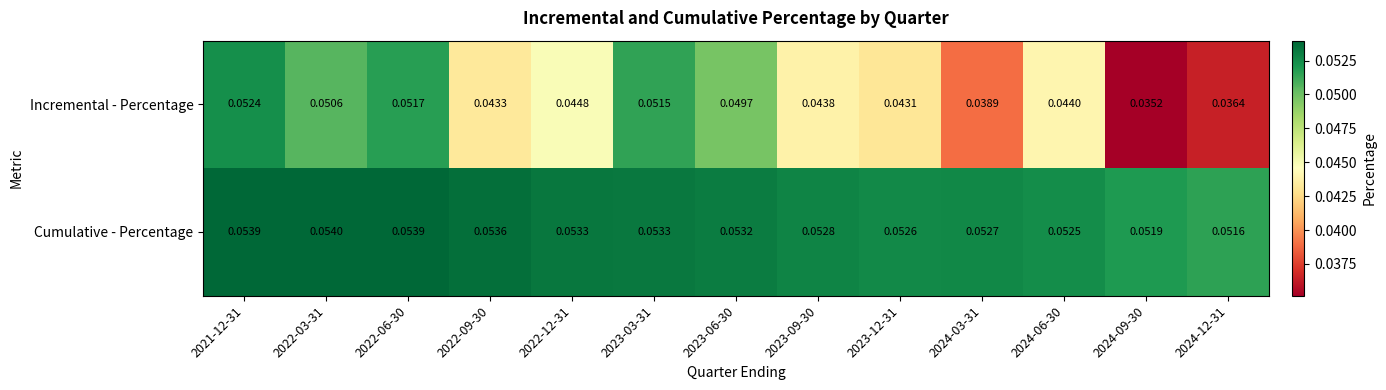

Is the value of Cumulative - Percentage at 2023-06-30 greater than the value of Incremental - Percentage at 2024-03-31?

Yes